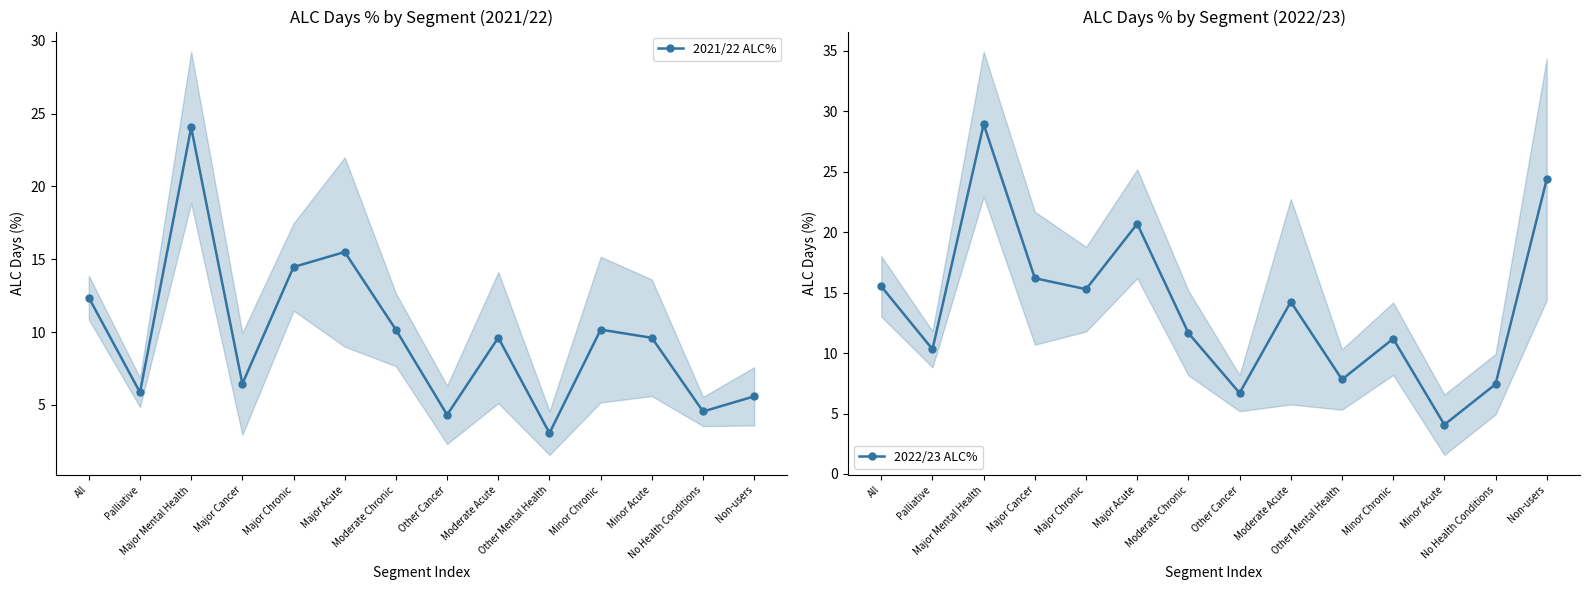

Where is the first local maximum for 2022/23 ALC%?

Major Mental Health